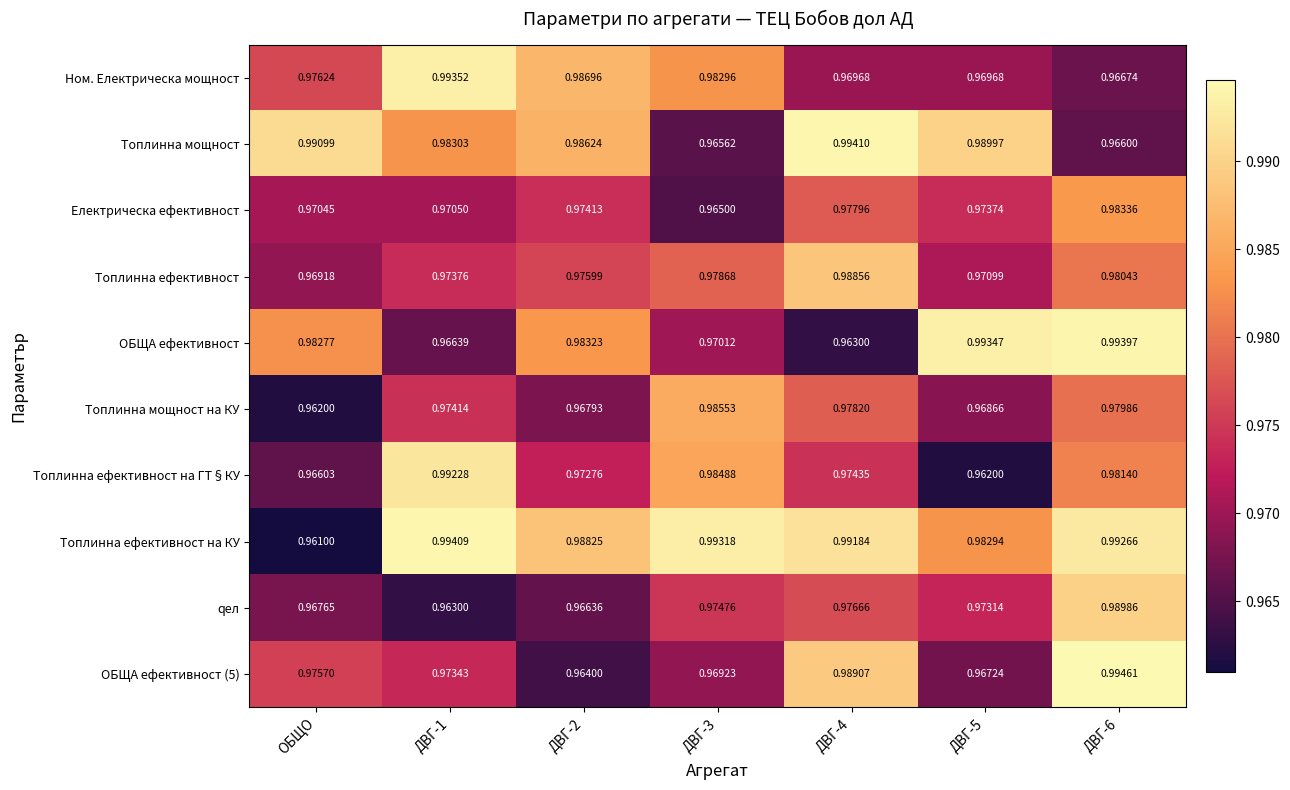

Between ДВГ-1 and ДВГ-4, which series saw the biggest shift?

Ном. Електрическа мощност